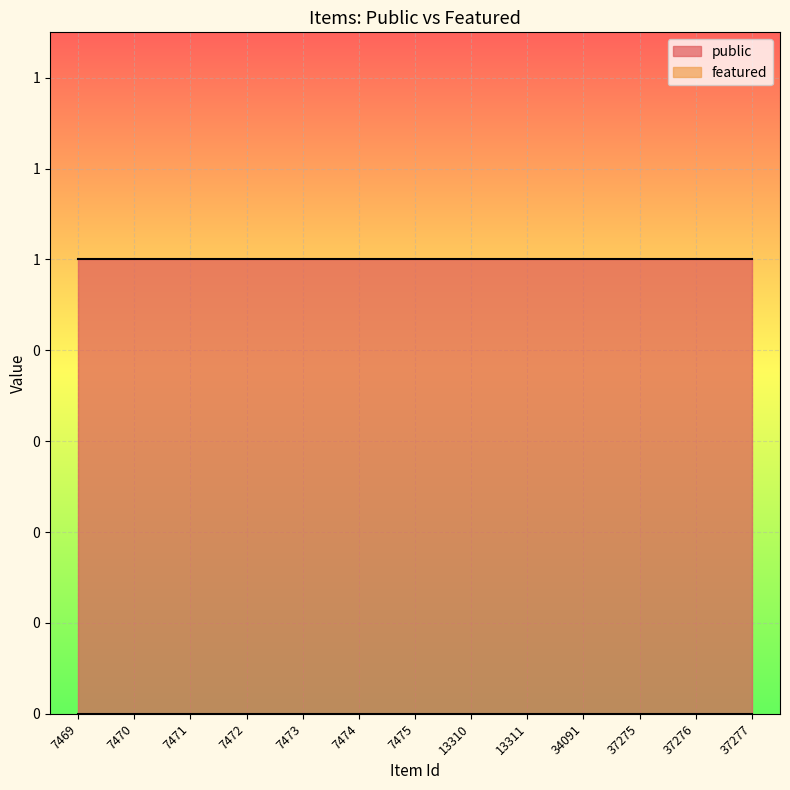

What is the difference between the highest and lowest values at 37276?

1